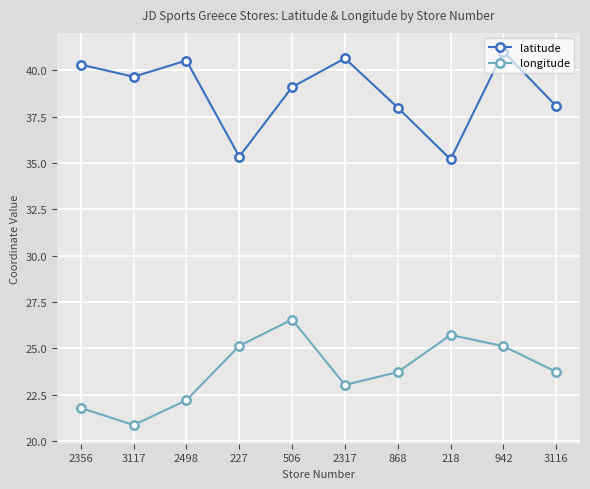

What is the difference between the maximum and second lowest values in the longitude series?

4.8